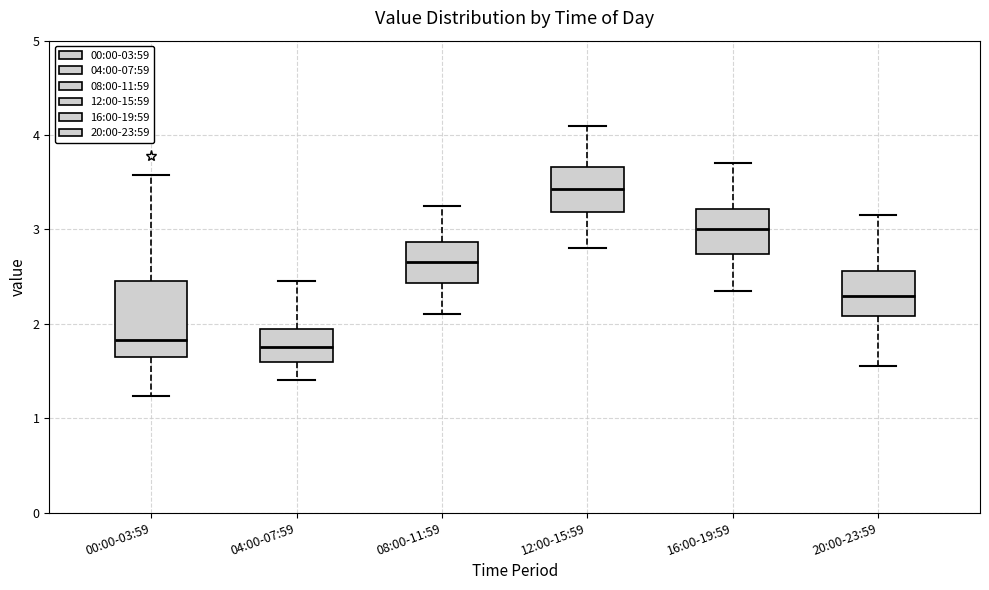

Which box is the tallest, from its lower edge to its upper edge?

00:00-03:59